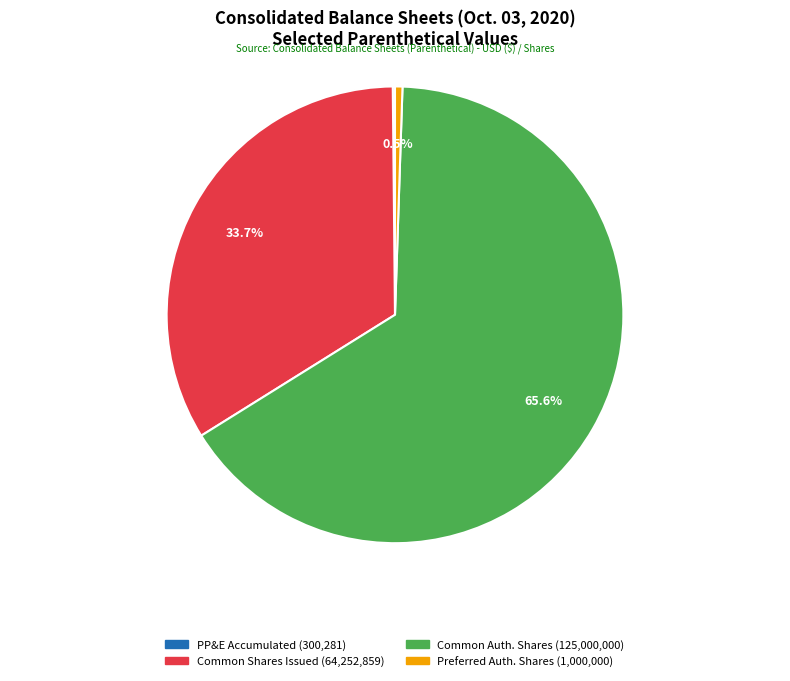

Is there a majority slice in this chart?

Yes